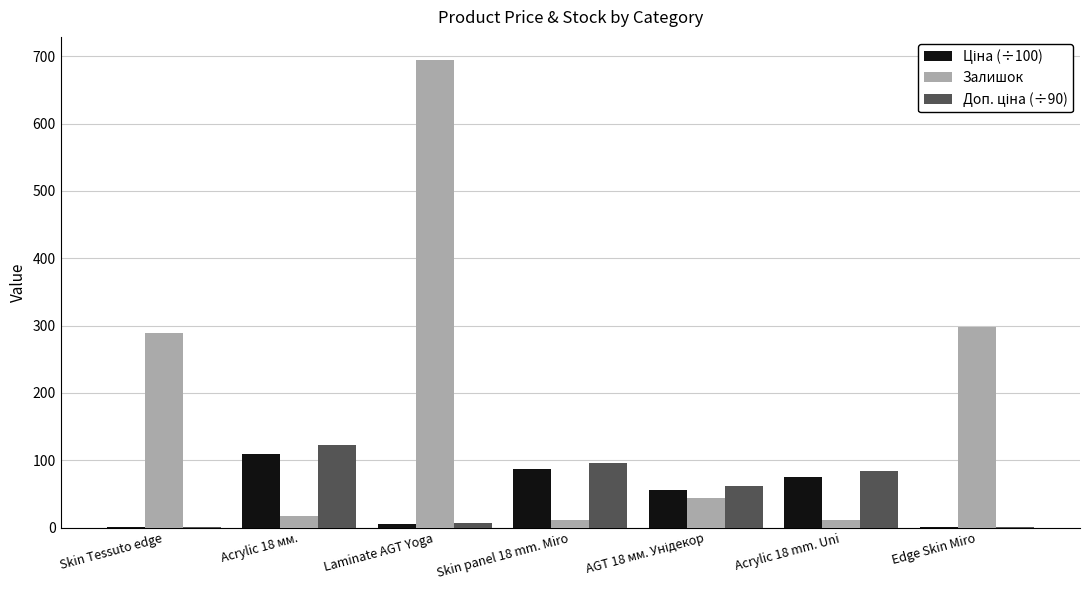

Is it true that Залишок equals 298.0 at Edge Skin Miro?

True